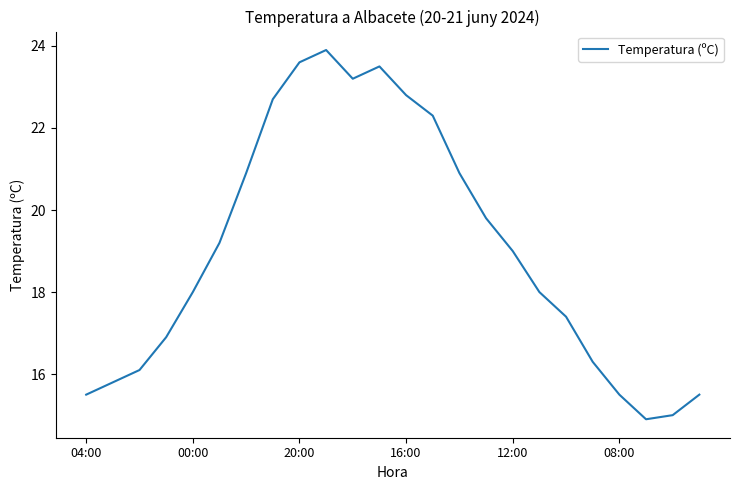

What is the sum of all values?

456.7